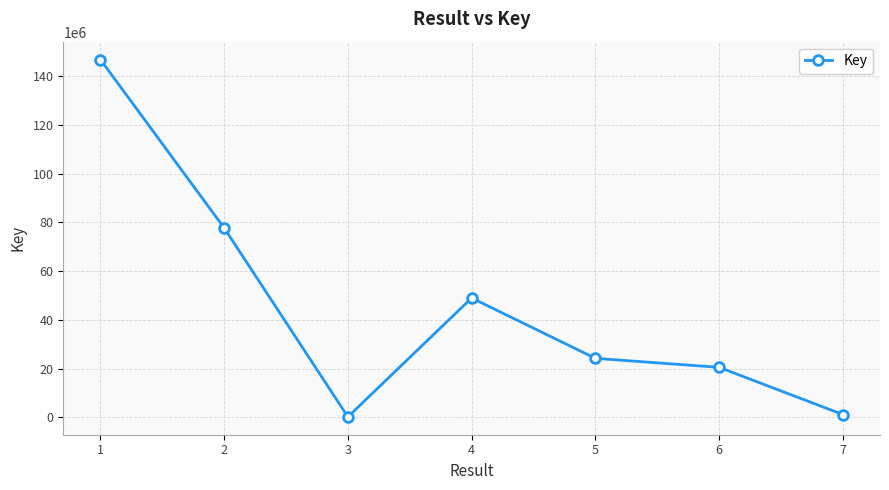

Count the number of categories in the chart.

7